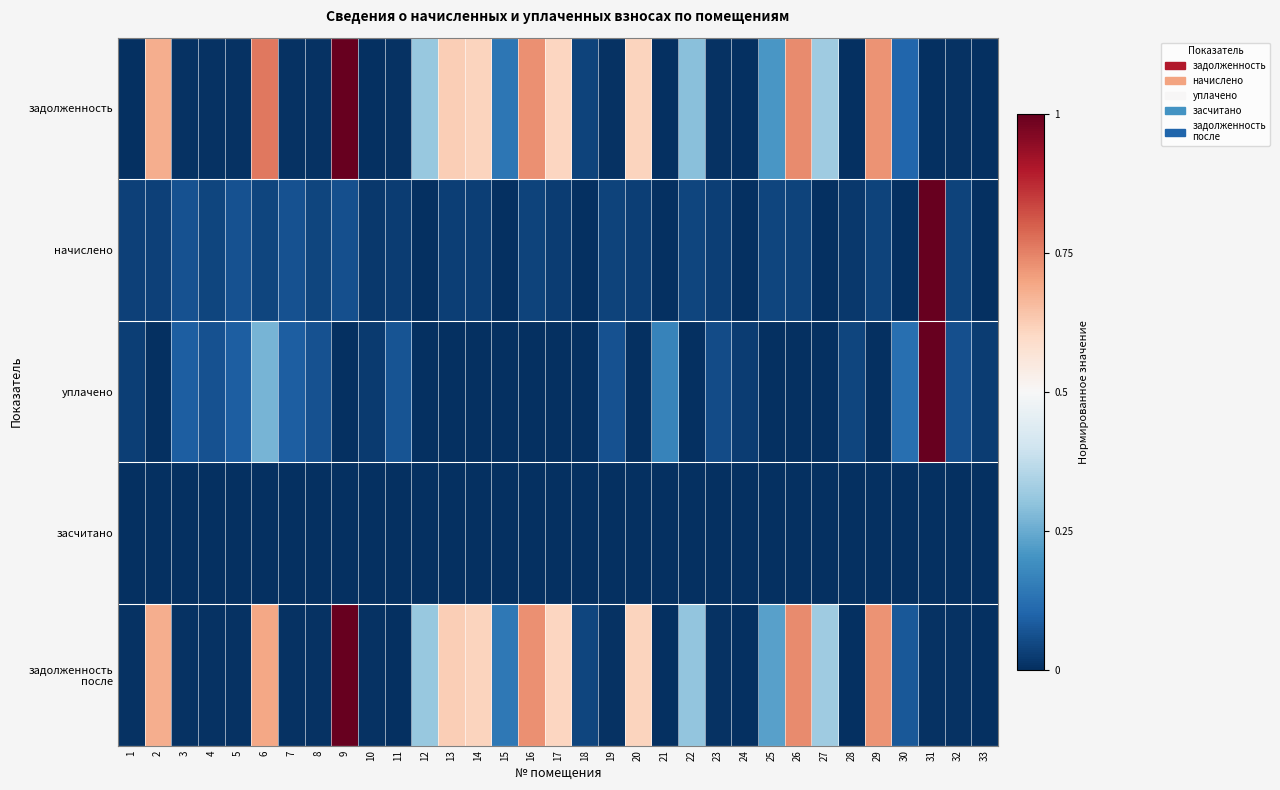

Which series has the largest total across all categories?

задолженность